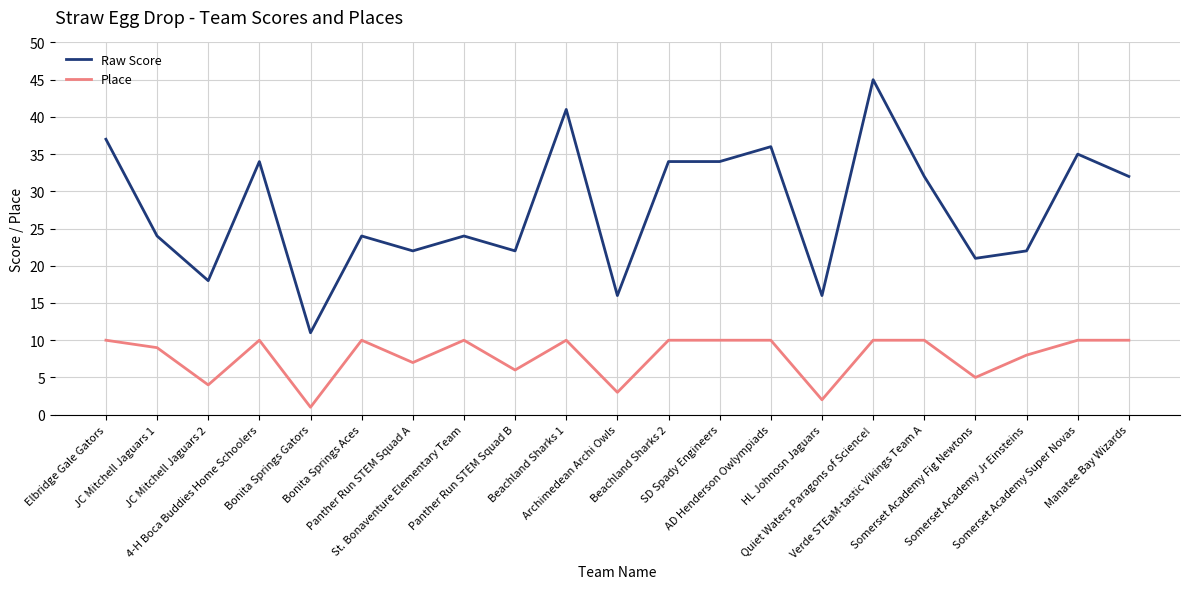

True or false: Place has more than 0 points higher than both neighbors.

True